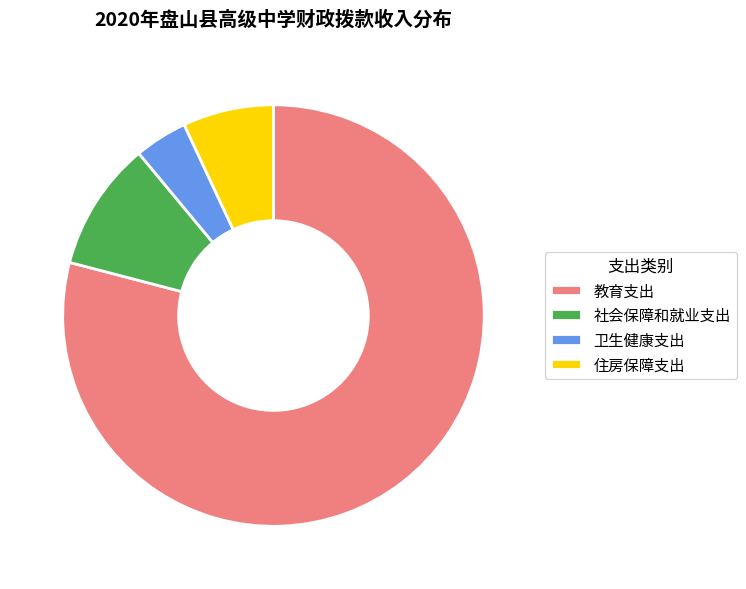

Which slice is the largest?

教育支出